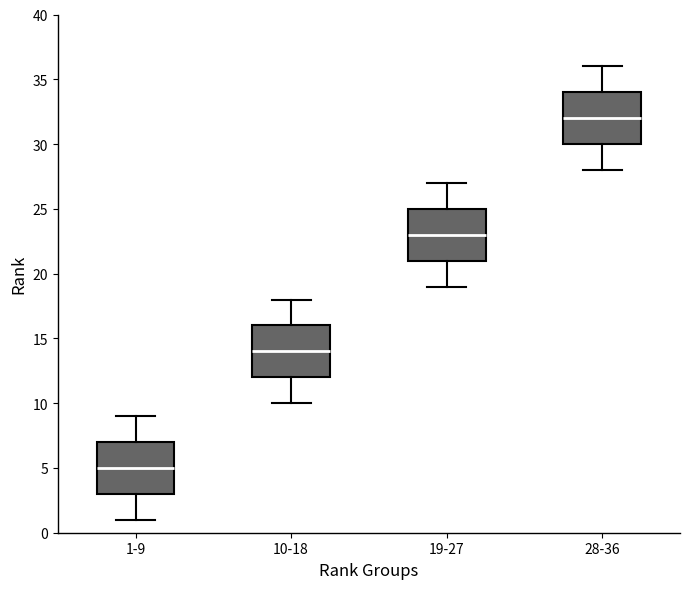

Reading left to right, read every box against the y-axis: the position of its median line, the range the box covers, and the ends of its whiskers. The values are not printed on the chart, so give them approximately, as read against the axis.

1-9: median 5, box 3 to 7, whiskers 1 to 9
10-18: median 14, box 12 to 16, whiskers 10 to 18
19-27: median 23, box 21 to 25, whiskers 19 to 27
28-36: median 32, box 30 to 34, whiskers 28 to 36